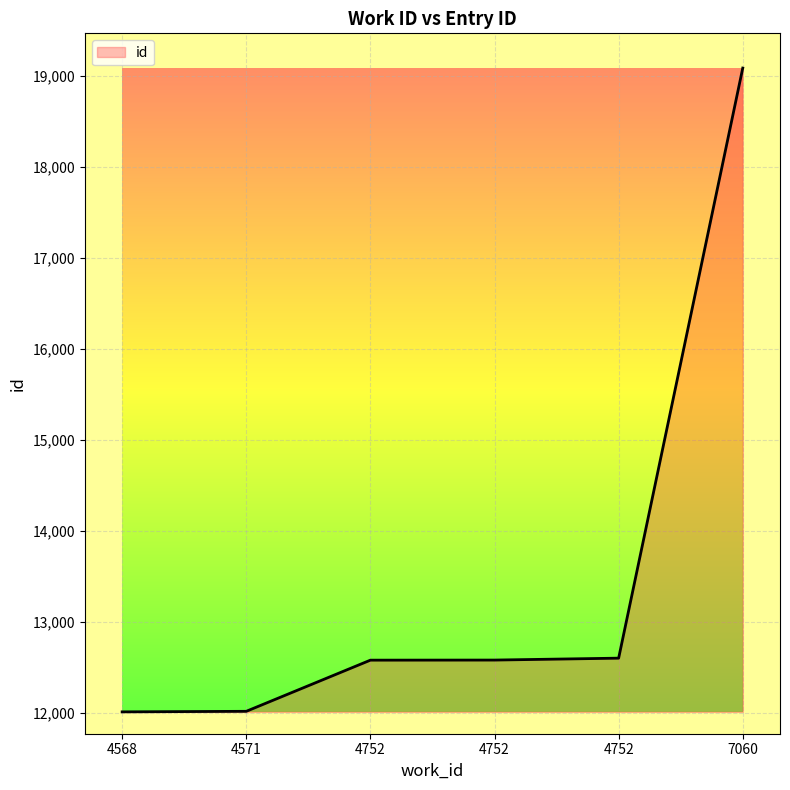

Reading left to right, list all the values displayed in this chart.

12010	12016	12578	12579	12600	19083